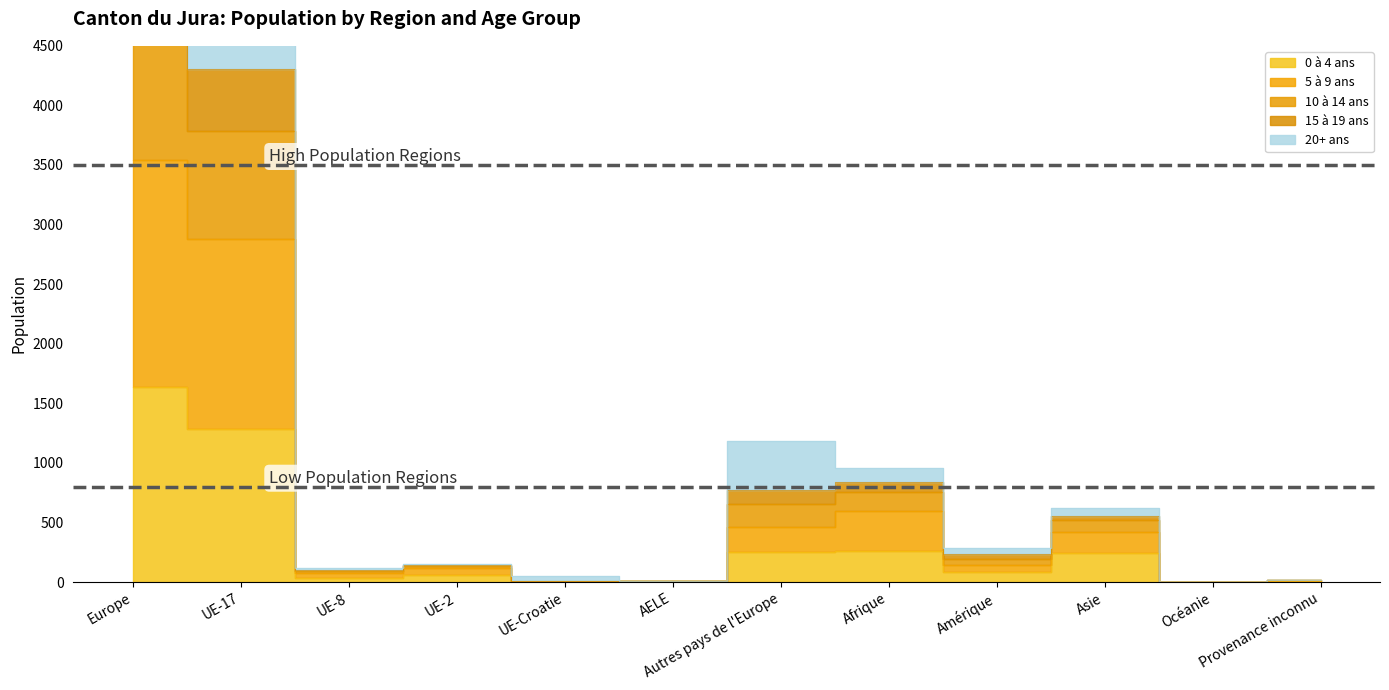

In 15 à 19 ans, how many points are higher than both neighbors (excluding endpoints)?

3